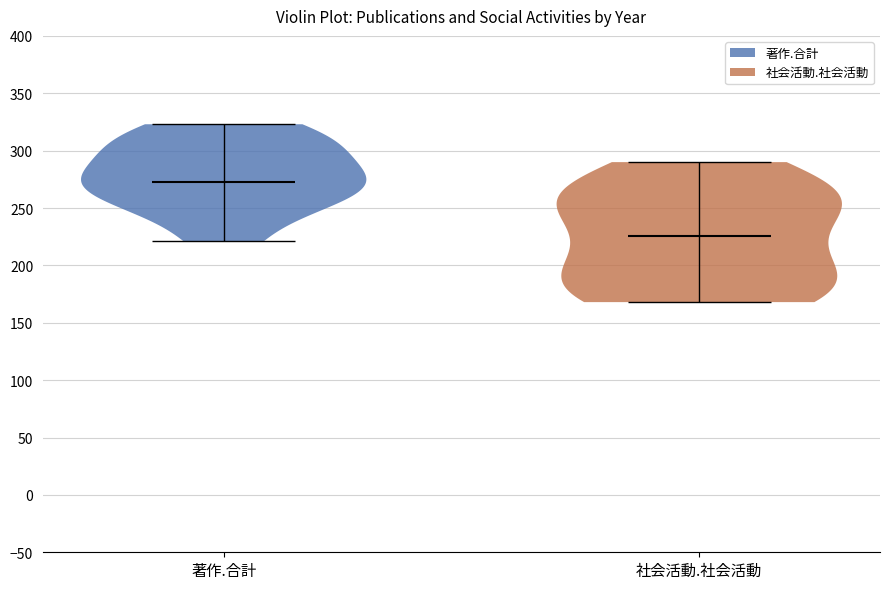

Reading left to right, read every violin against the y-axis: where its median line is, and the lowest and highest points it reaches. The values are not printed on the chart, so give them approximately, as read against the axis.

著作.合計: median line 275, lowest point 220, highest point 325
社会活動.社会活動: median line 225, lowest point 170, highest point 290